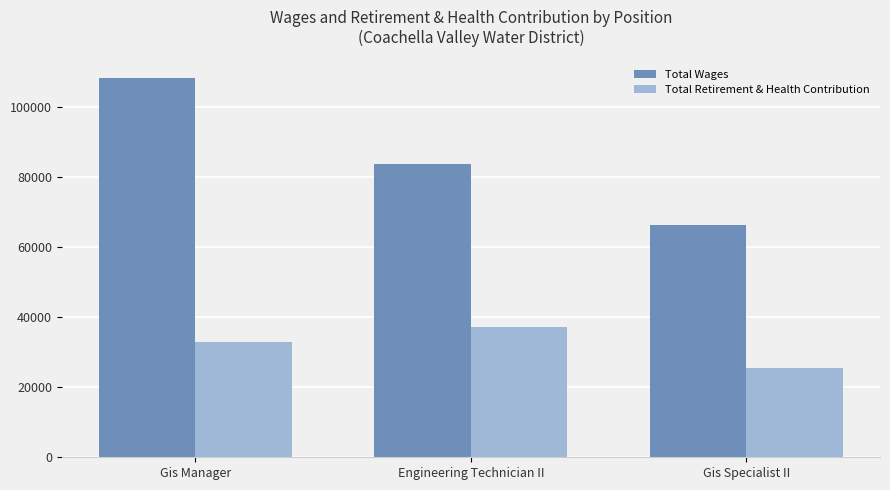

Rank the categories by Total Retirement & Health Contribution value from lowest to highest.

Gis Specialist II, Gis Manager, Engineering Technician II